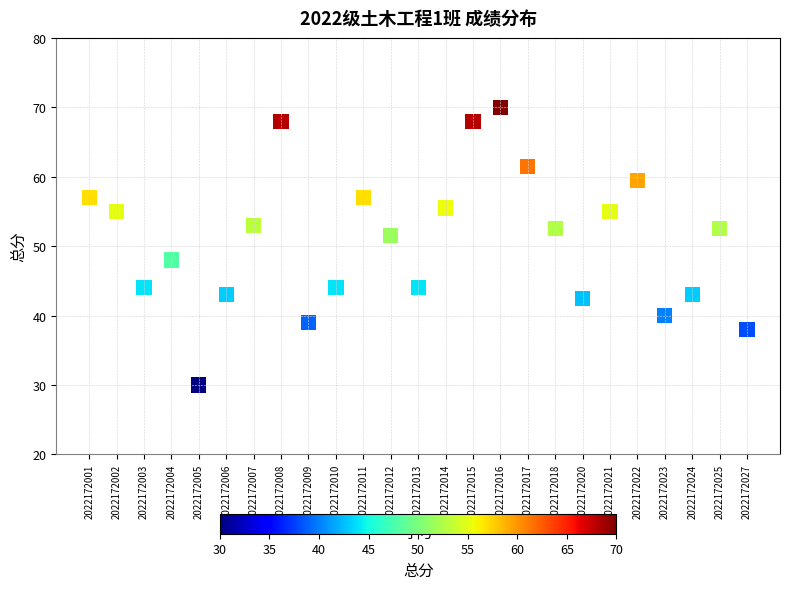

How many points are shown in the scatter plot?

25